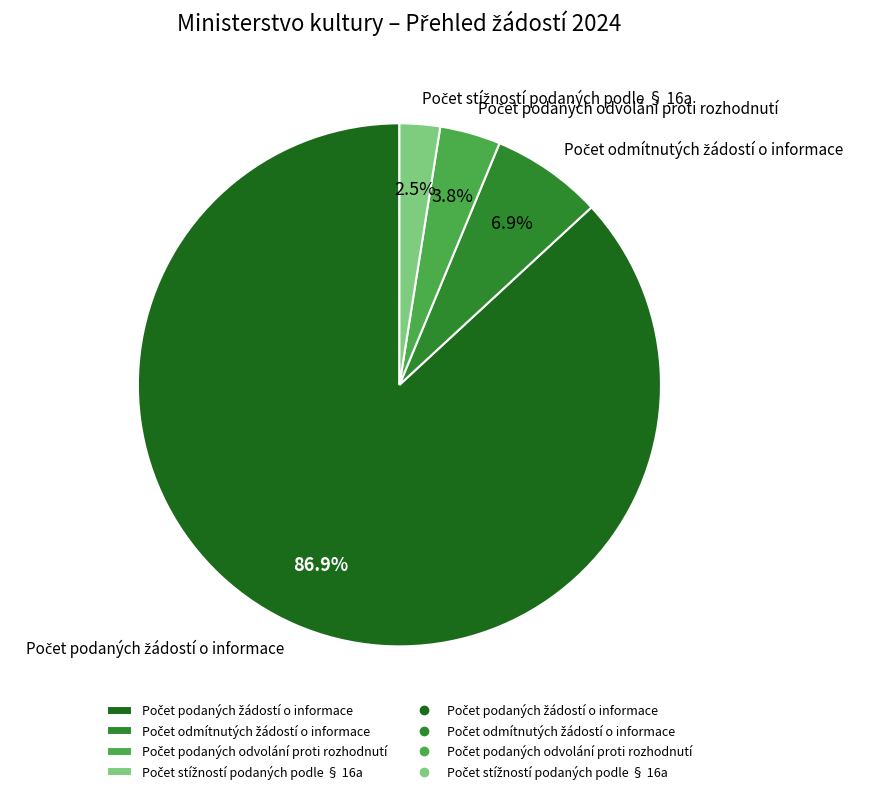

Is there a majority slice in this chart?

Yes